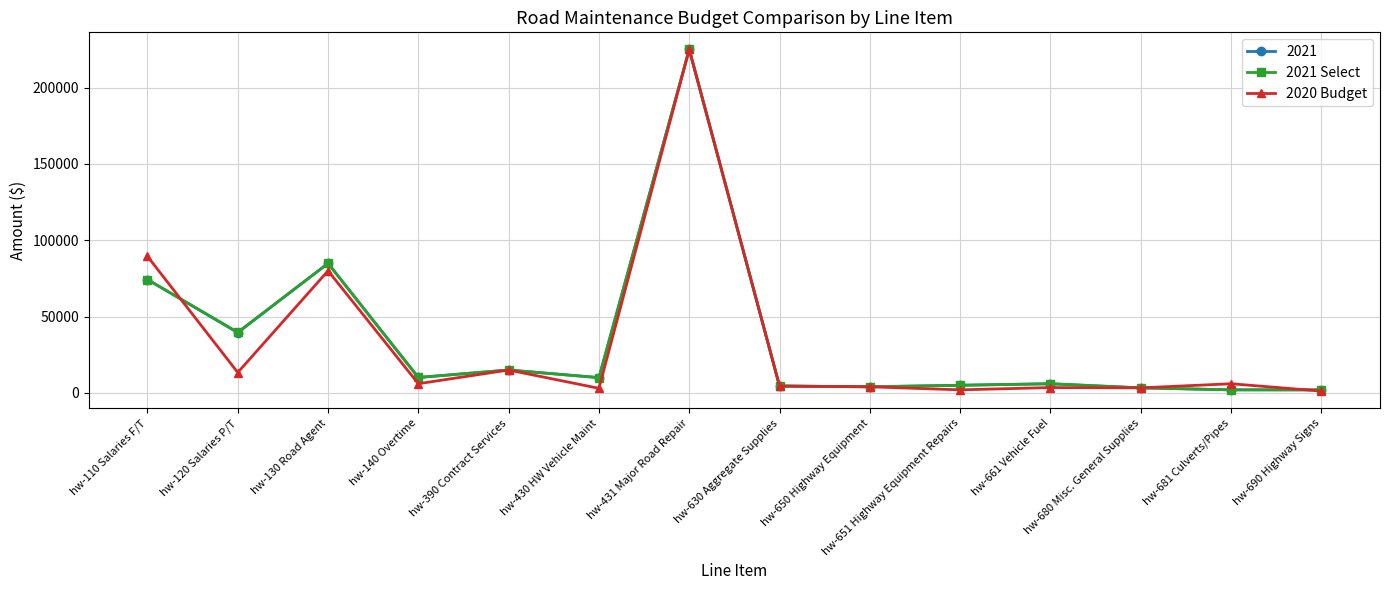

How many data points in 2020 Budget are less than 6000?

7